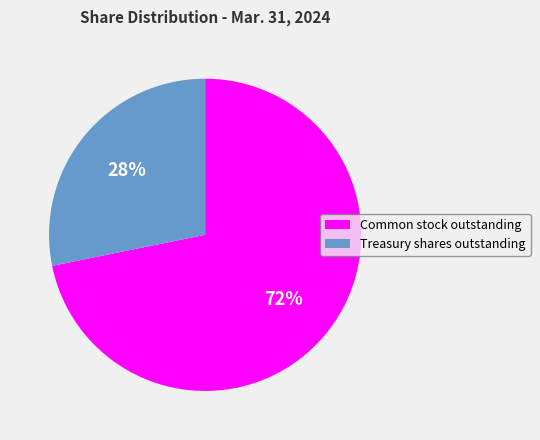

To the nearest percent, what is the difference between the Common stock outstanding and Treasury shares outstanding slice percentages?

44%